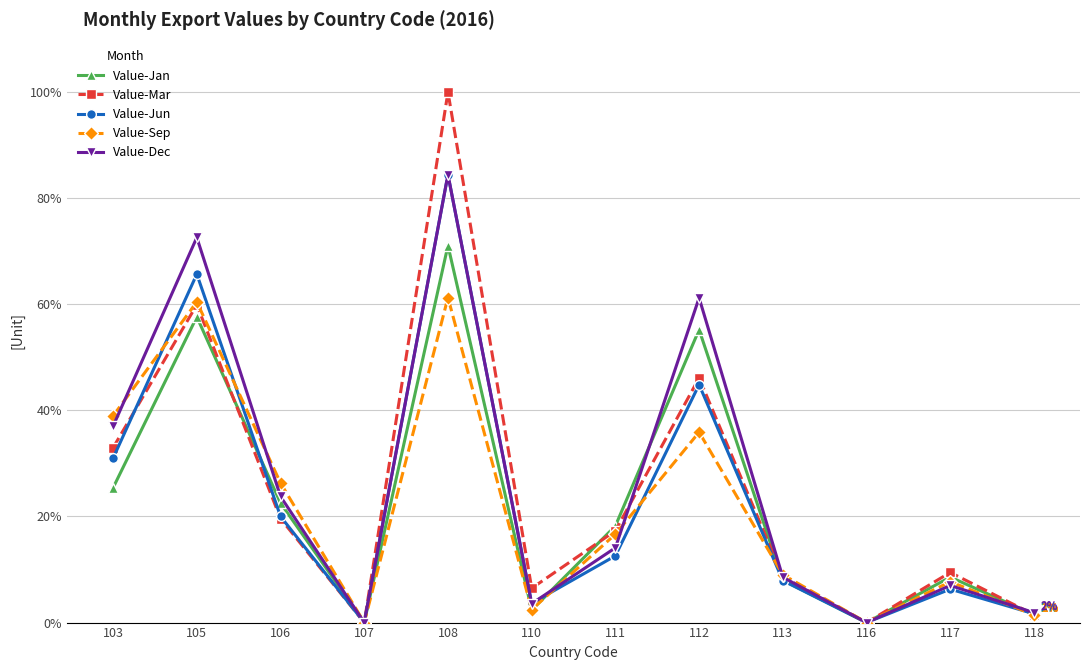

Where is the first local minimum for Value-Jan?

107